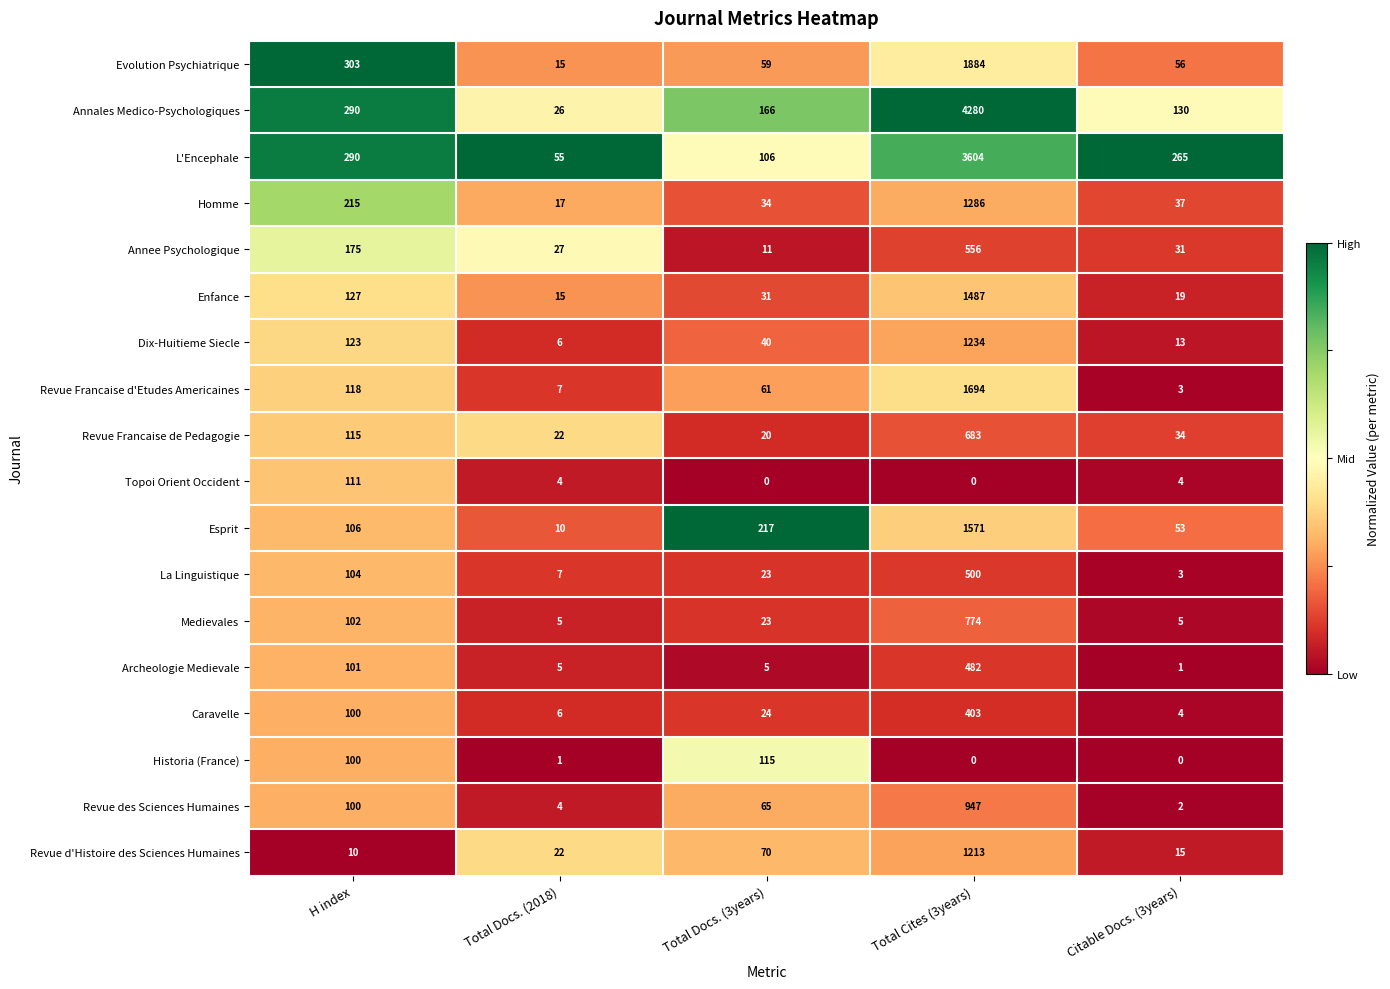

Rank the series by their maximum value, from lowest to highest.

Topoi Orient Occident, Historia (France), Caravelle, Archeologie Medievale, La Linguistique, Annee Psychologique, Revue Francaise de Pedagogie, Medievales, Revue des Sciences Humaines, Revue d'Histoire des Sciences Humaines, Dix-Huitieme Siecle, Homme, Enfance, Esprit, Revue Francaise d'Etudes Americaines, Evolution Psychiatrique, L'Encephale, Annales Medico-Psychologiques